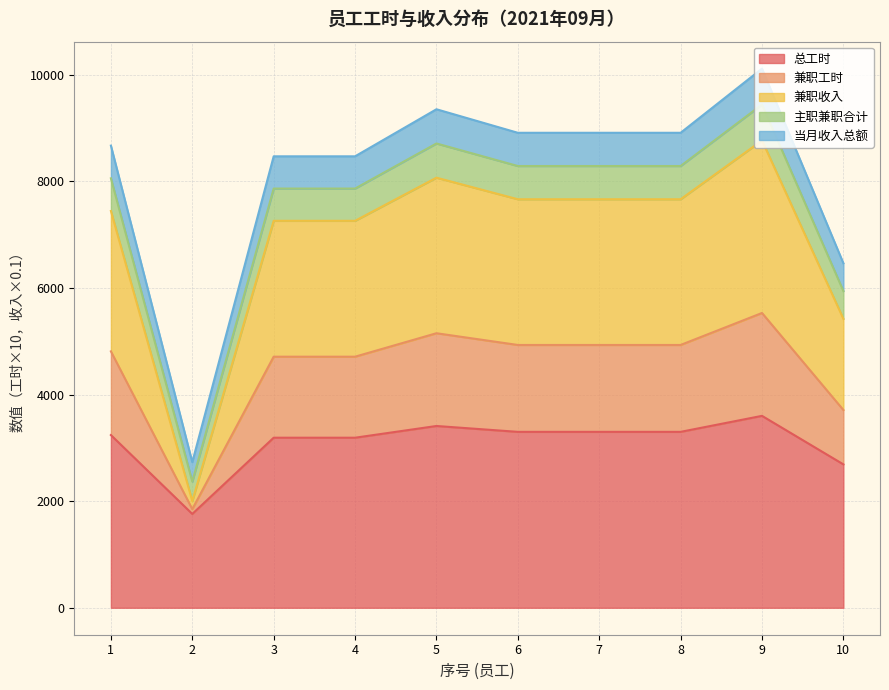

List the series in order of their peak value, highest first.

当月收入总额, 主职兼职合计, 兼职收入, 兼职工时, 总工时